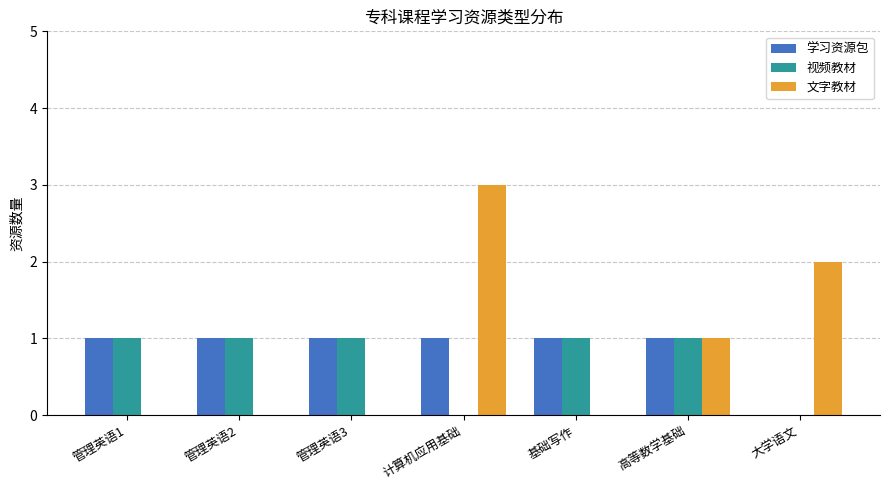

Which series has the widest spread of values?

文字教材